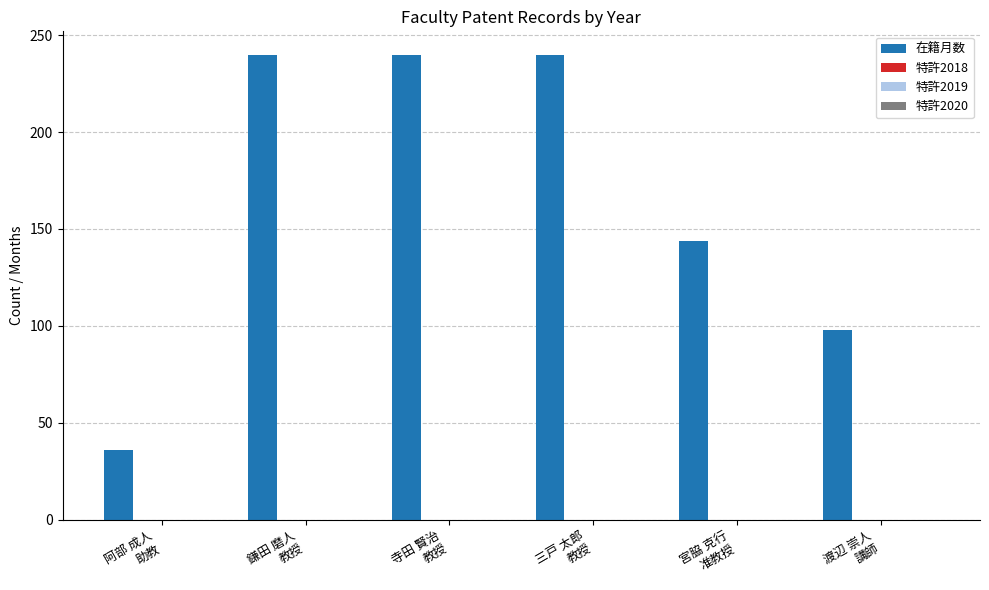

What is the value of the 2nd bar from the left?

240